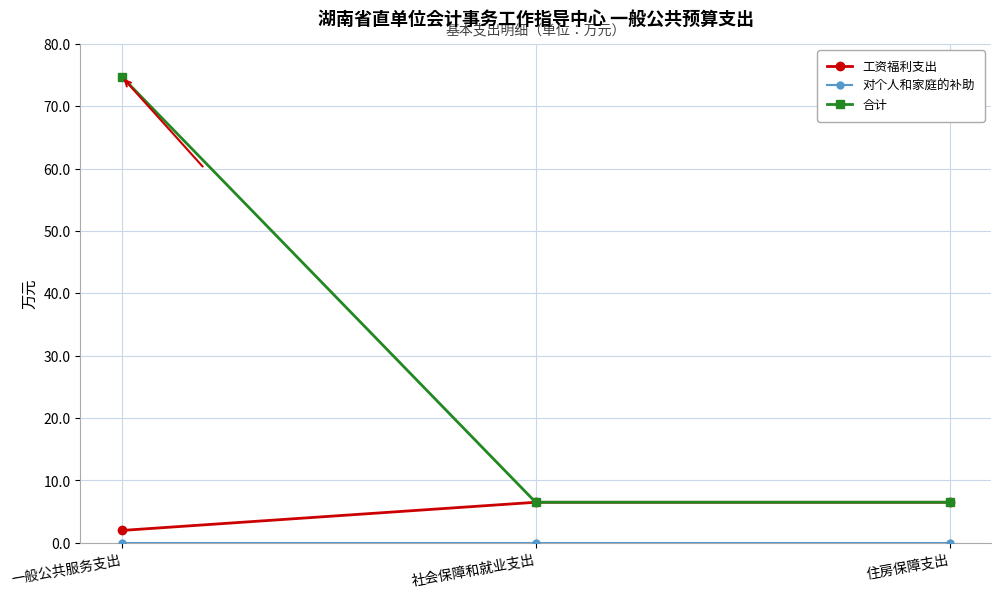

What is the lowest value of the 合计 series?

6.5